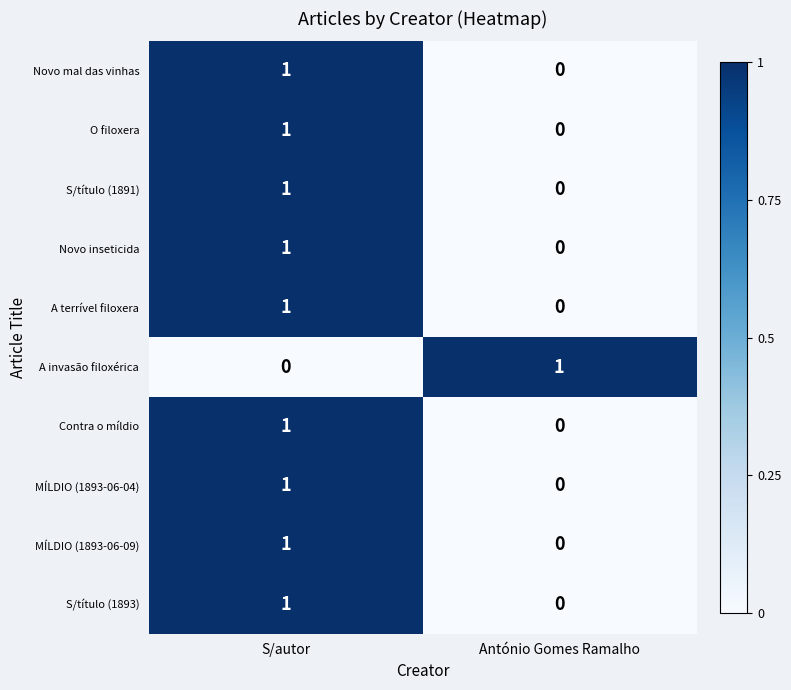

The value of Novo inseticida at S/autor is 0. True or false?

False